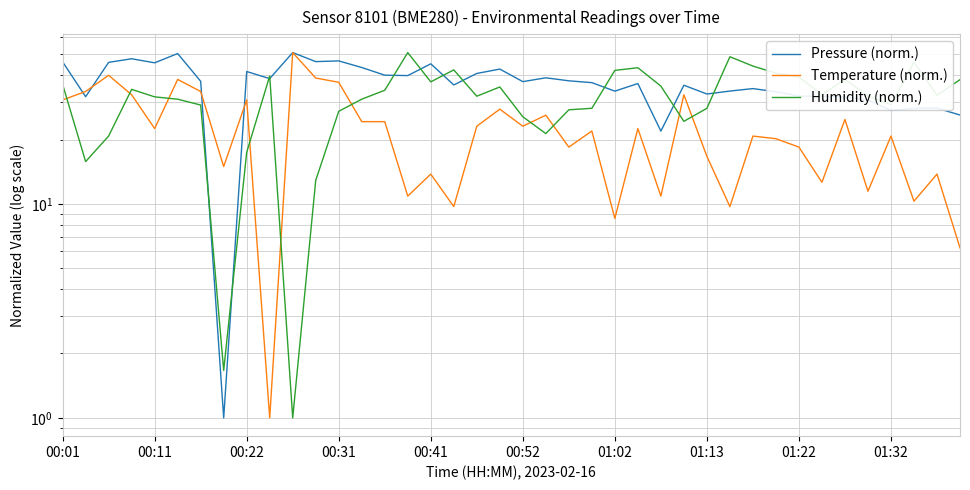

At how many categories does at least one series exceed 15?

39